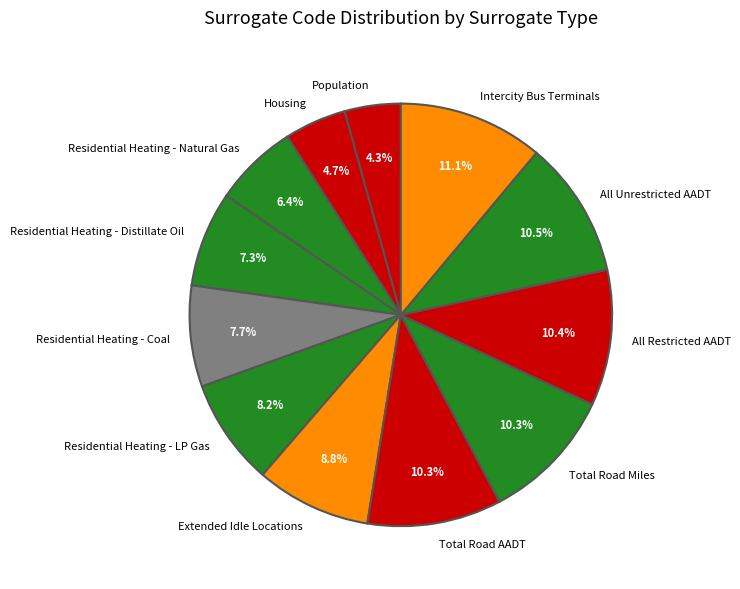

What is the largest slice in the pie chart?

Intercity Bus Terminals